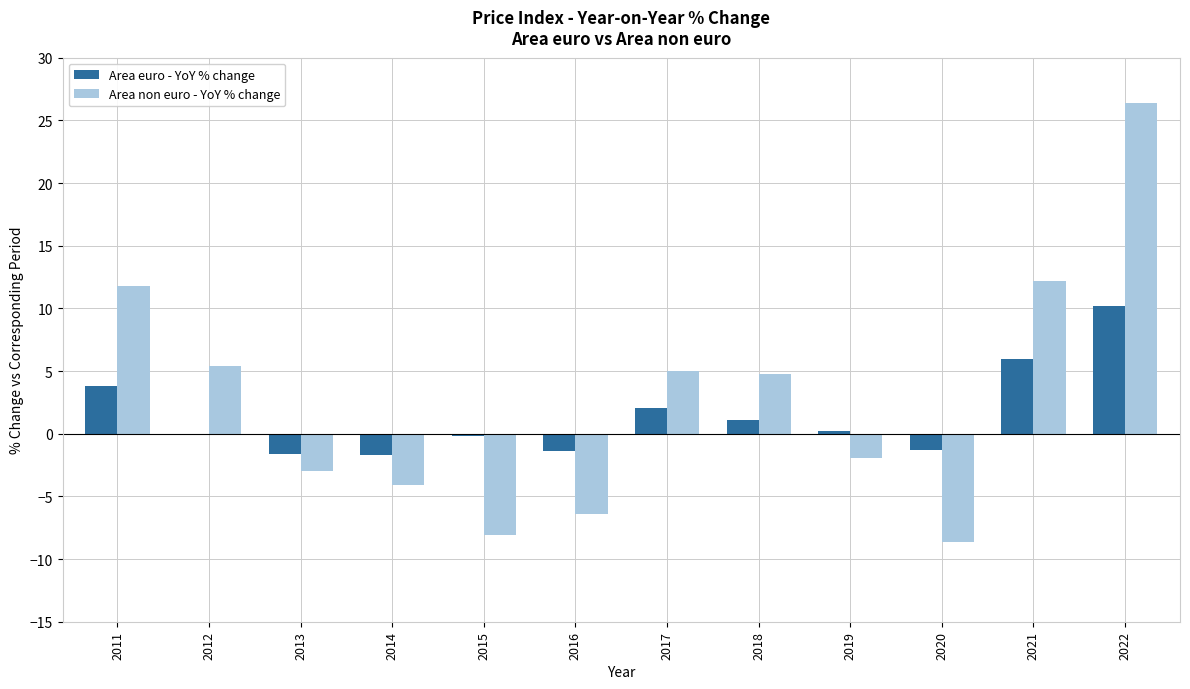

Which category has the highest value in the Area euro - YoY % change series?

2022